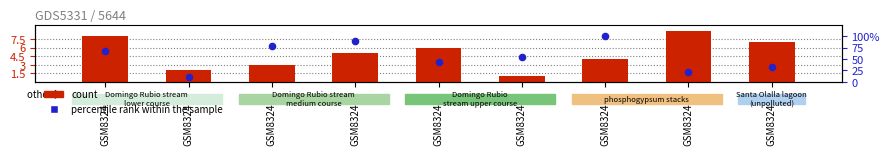

At how many categories does at least one series exceed 72?

3